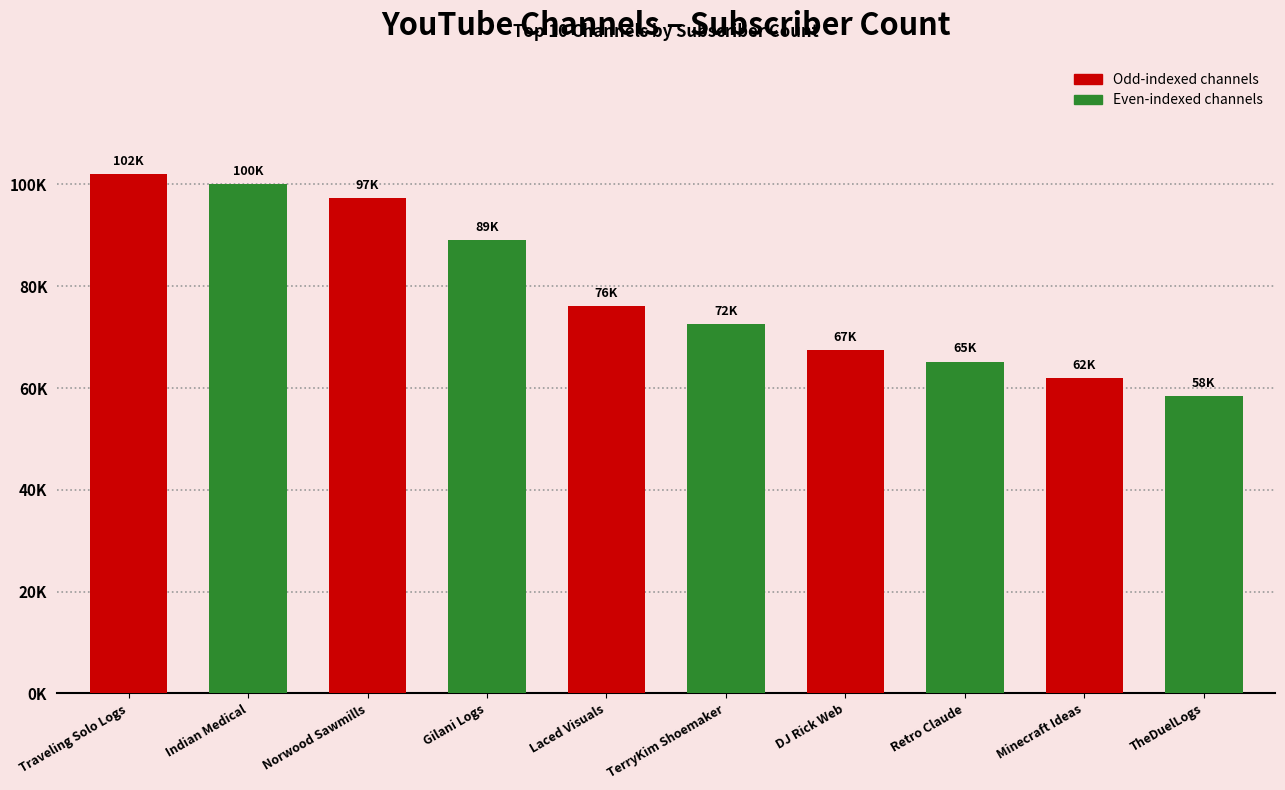

How many bars are there in total?

10